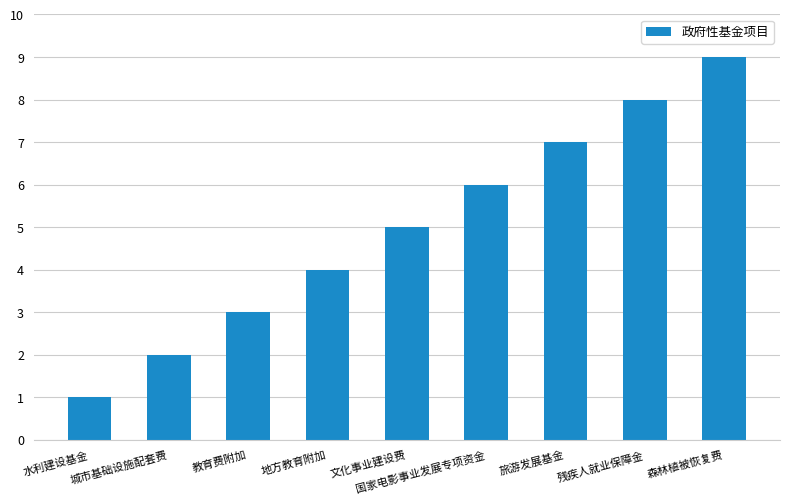

What is the change in value from 城市基础设施配套费 to 残疾人就业保障金?

+6